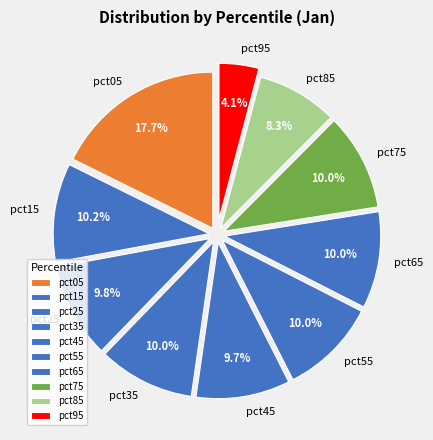

Does any single category account for the majority?

No